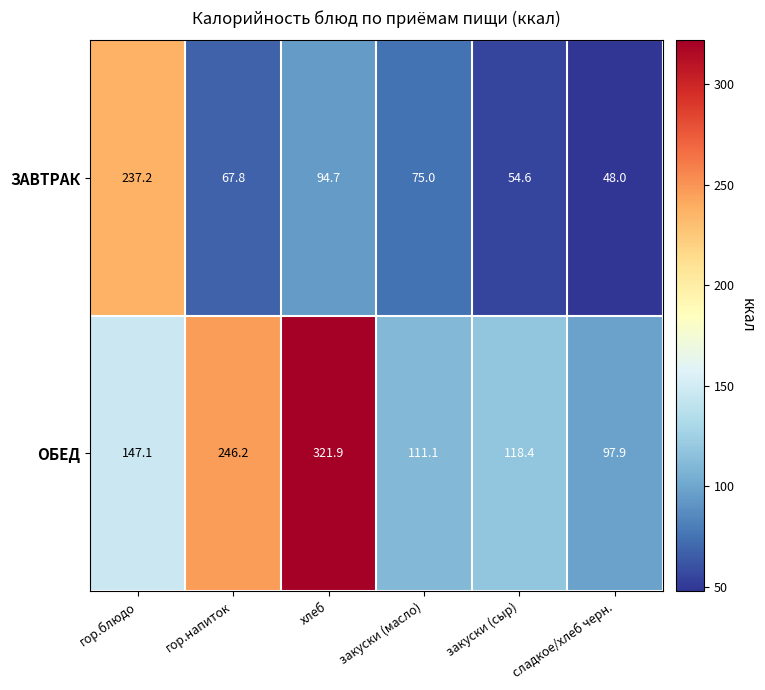

List the labels in order of ОБЕД value, smallest first.

сладкое/хлеб черн., закуски (масло), закуски (сыр), гор.блюдо, гор.напиток, хлеб